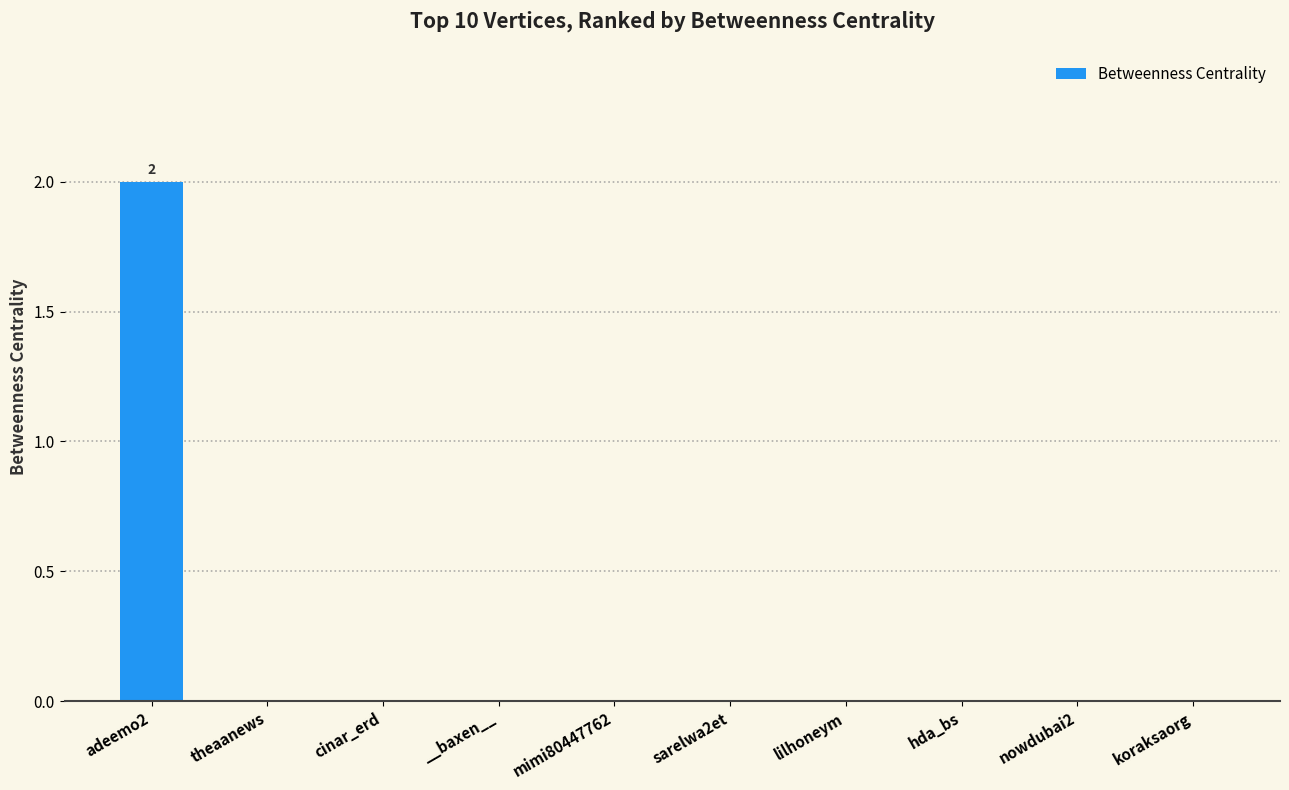

Is it true that the value at __baxen__ is 1?

False